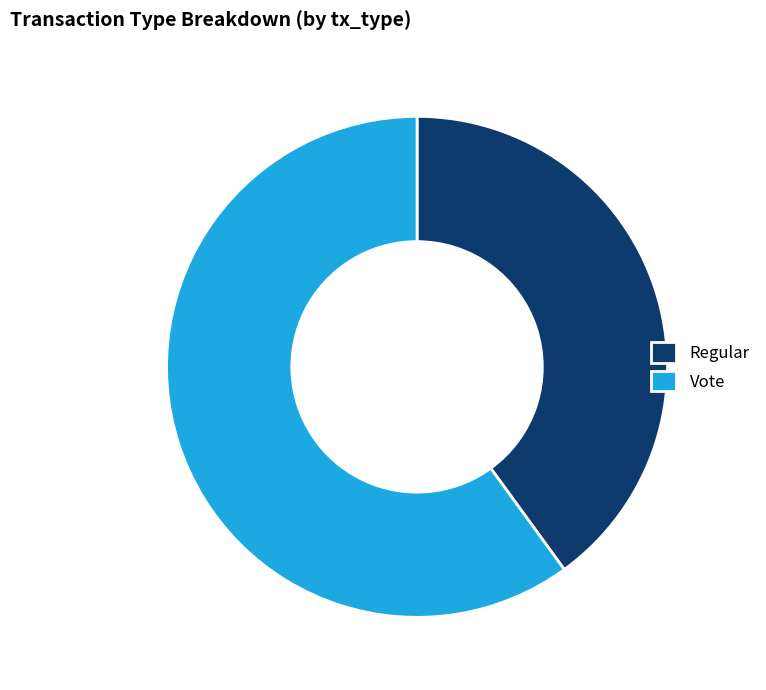

What is the majority slice?

Vote